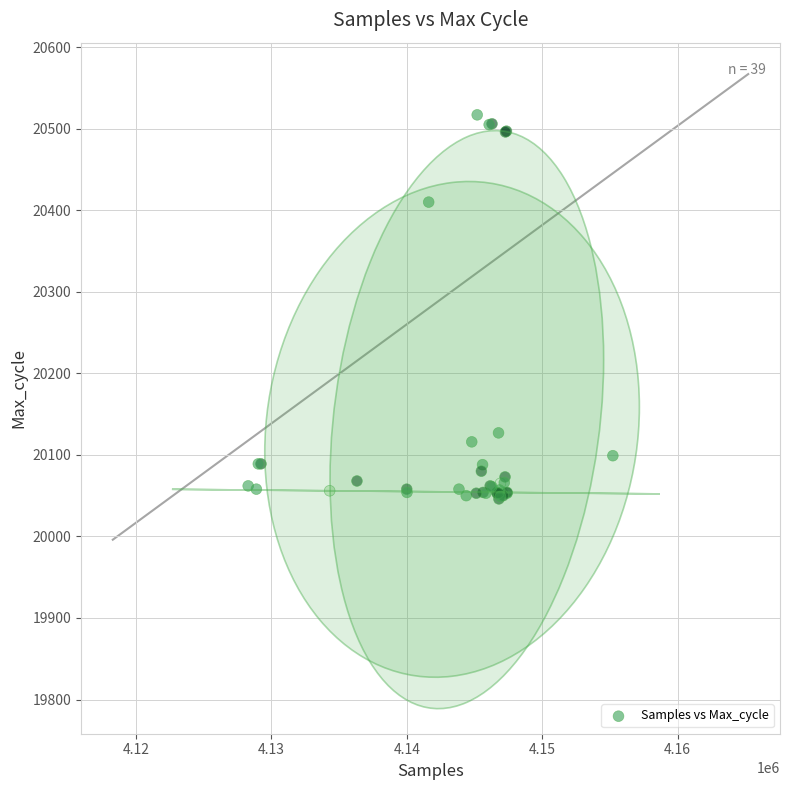

What Y value in the scatter plot is closest to 20281?

20410